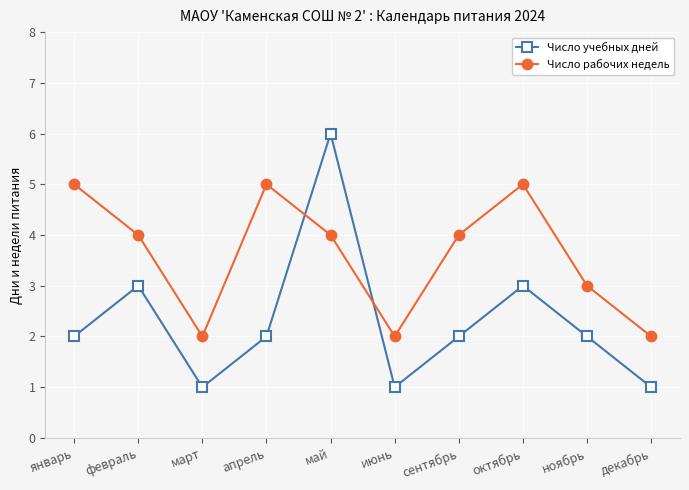

What is the sum of all Число рабочих недель values?

36